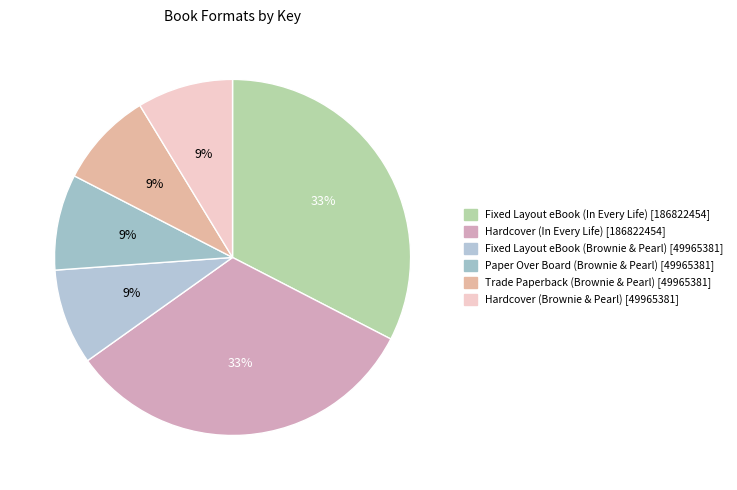

What percentage is the Fixed Layout eBook (In Every Life) slice, to the nearest percent?

33%